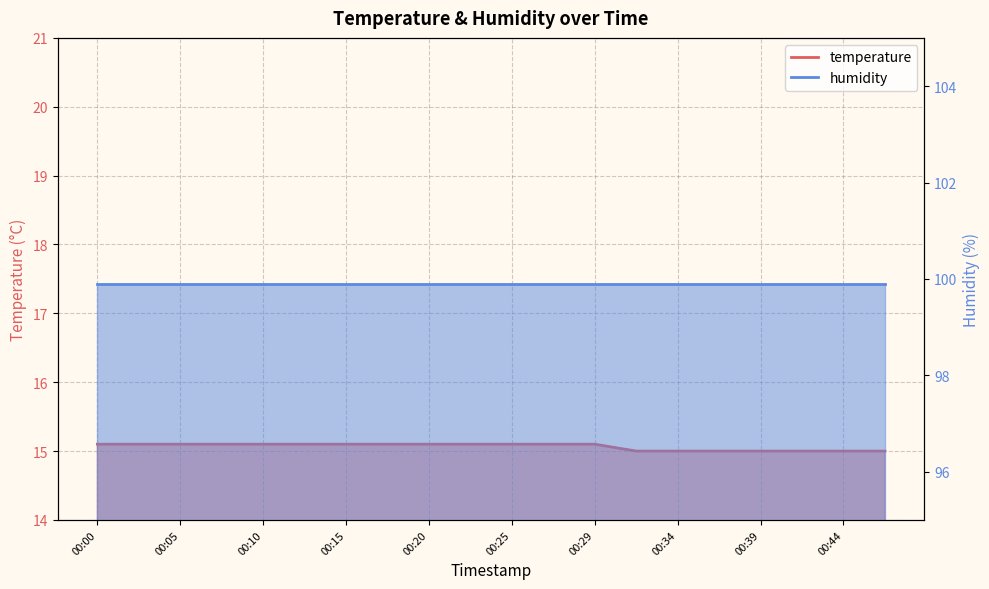

Rank the categories by value from highest to lowest.

00:00, 00:03, 00:05, 00:07, 00:10, 00:12, 00:15, 00:17, 00:20, 00:22, 00:25, 00:27, 00:29, 00:32, 00:34, 00:37, 00:39, 00:42, 00:44, 00:47